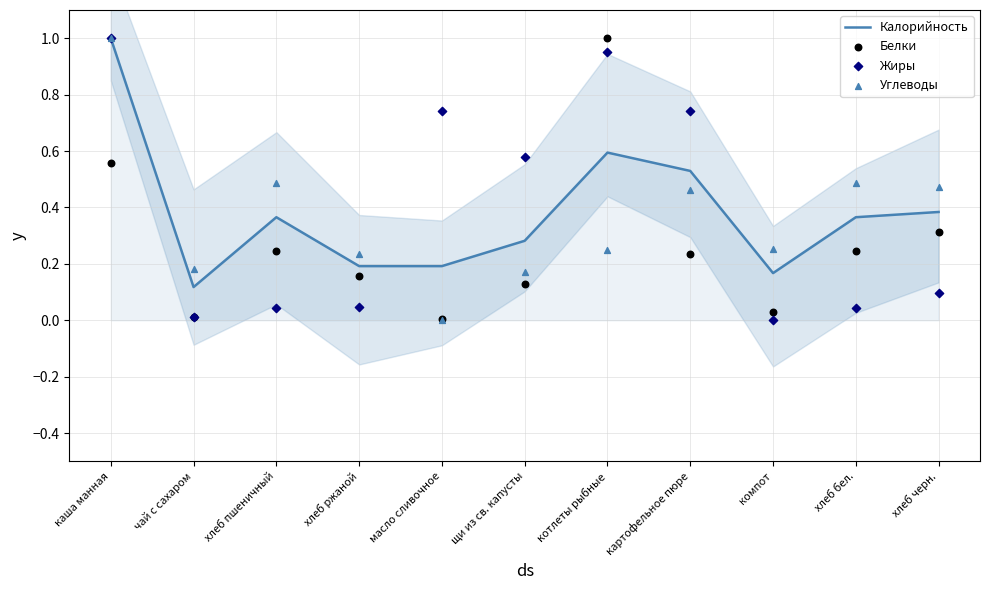

Which series reaches the minimum Y coordinate?

Жиры